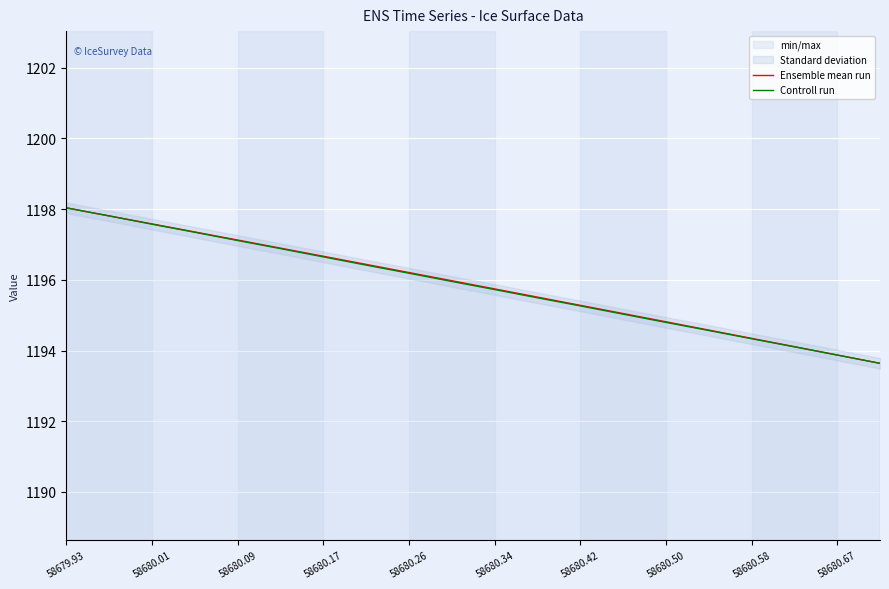

True or false: Ensemble mean run and Controll run intersect in this chart.

False